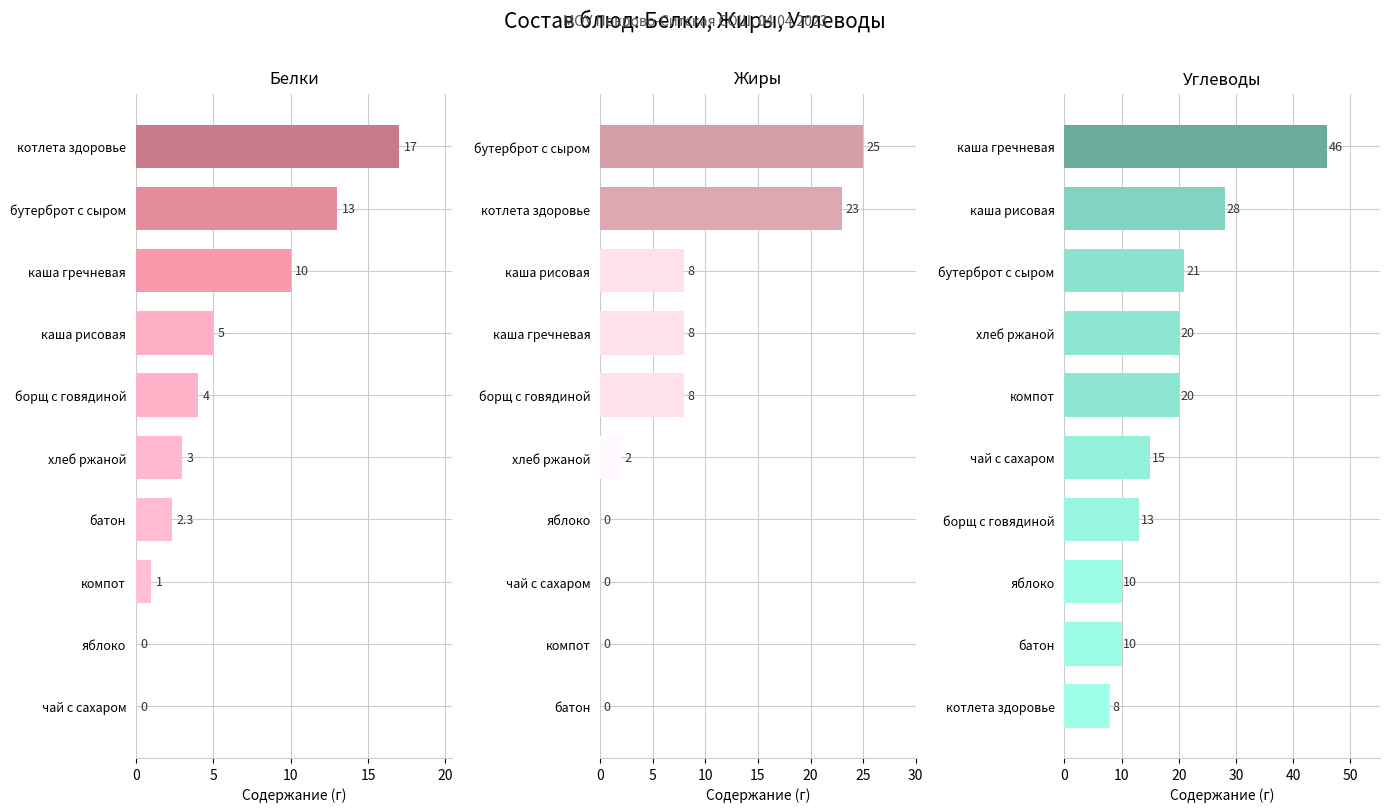

How many bars are there in total?

30